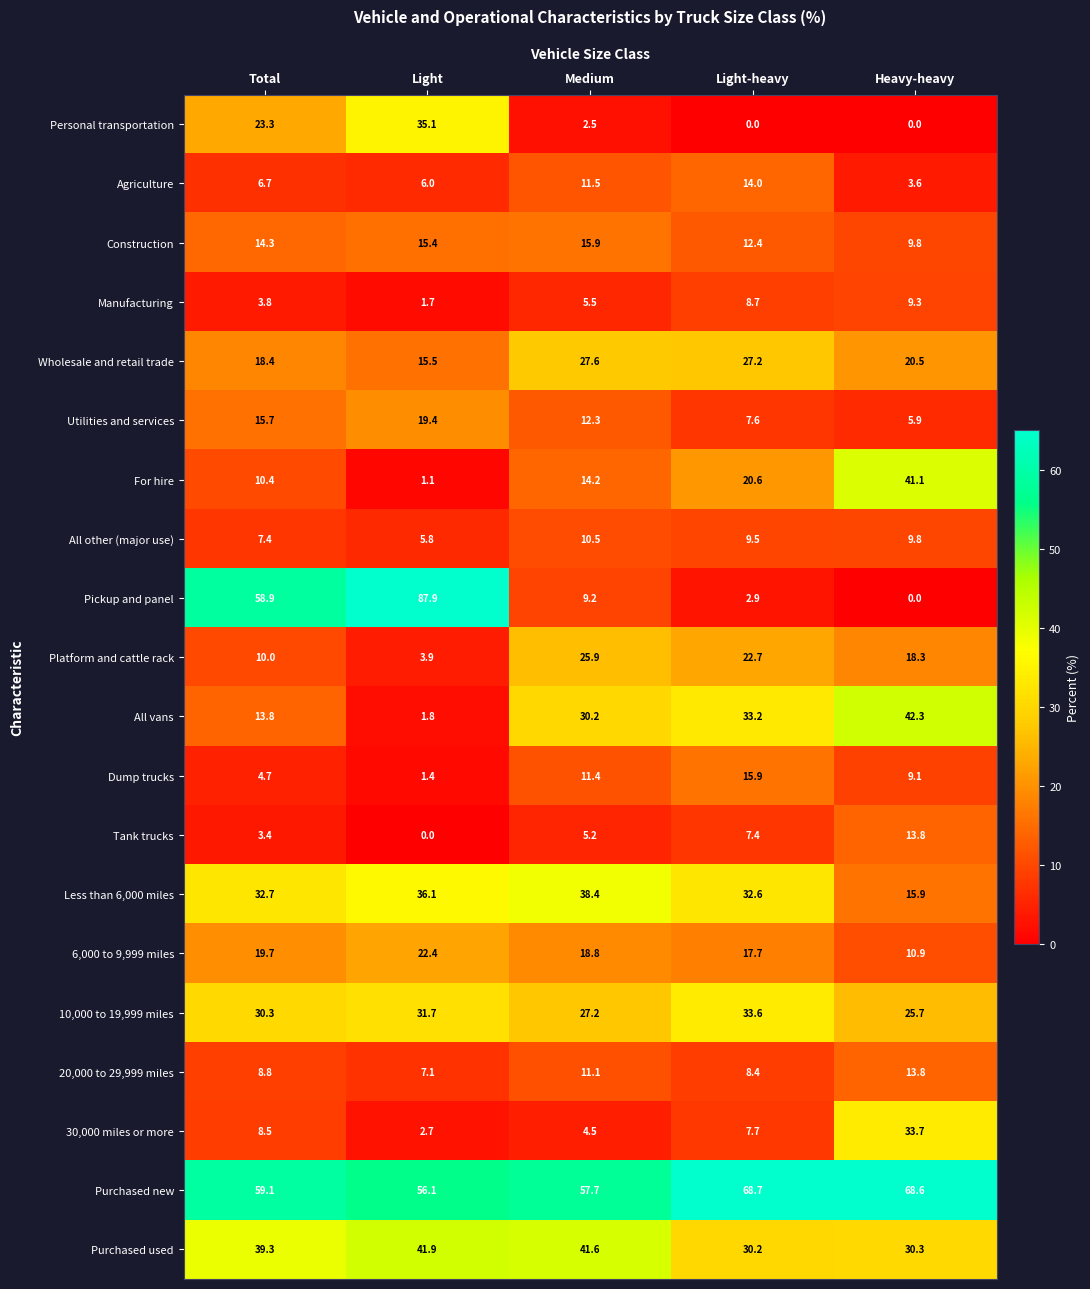

Which series has the largest total across all categories?

Purchased new